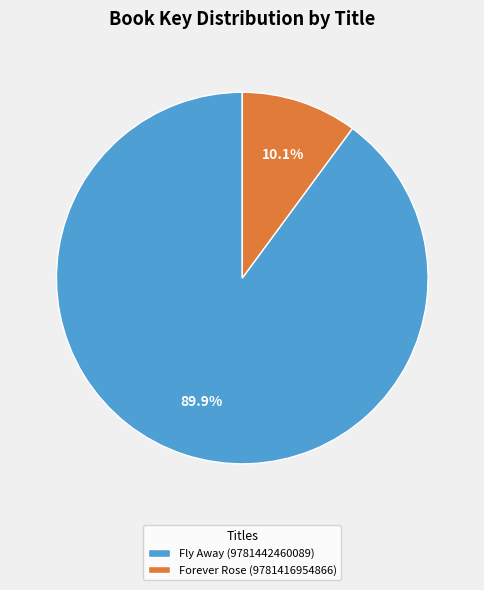

What is the ratio of the value at Forever Rose (9781416954866) to the value at Fly Away (9781442460089)?

0.1